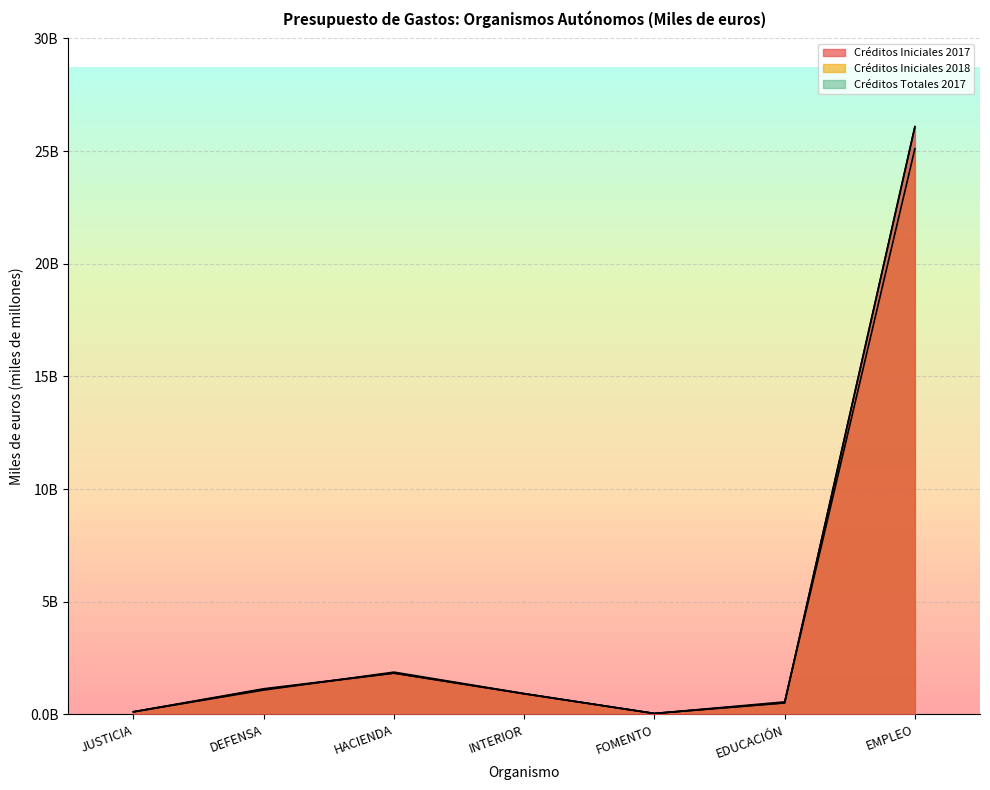

Where is the first local minimum for Créditos Iniciales 2017?

FOMENTO